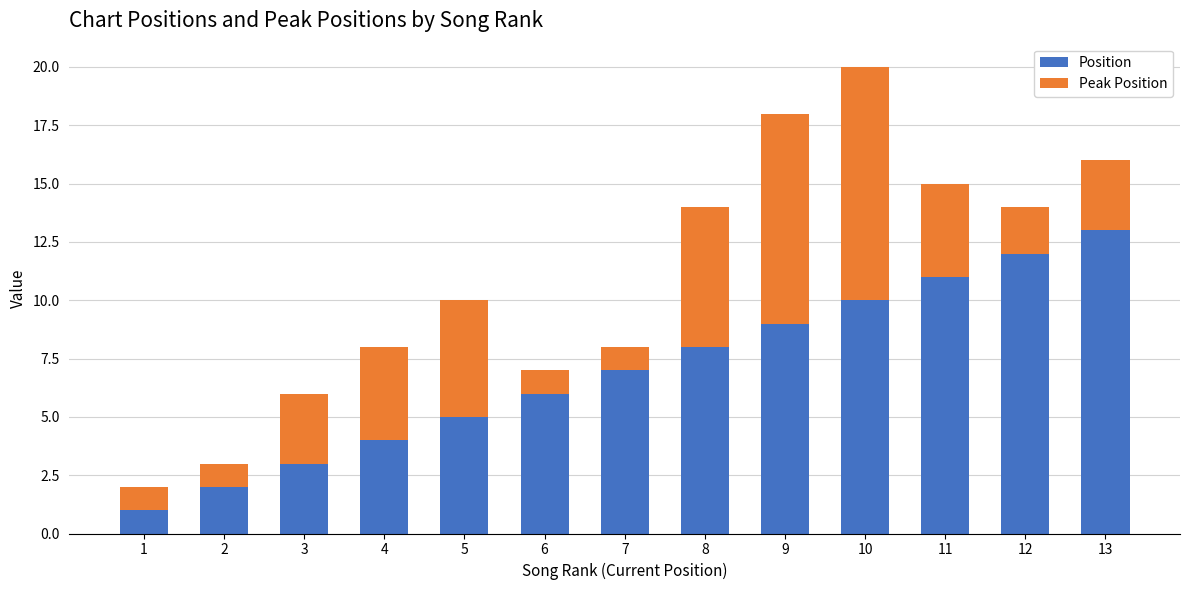

Count the number of data series in this chart.

2